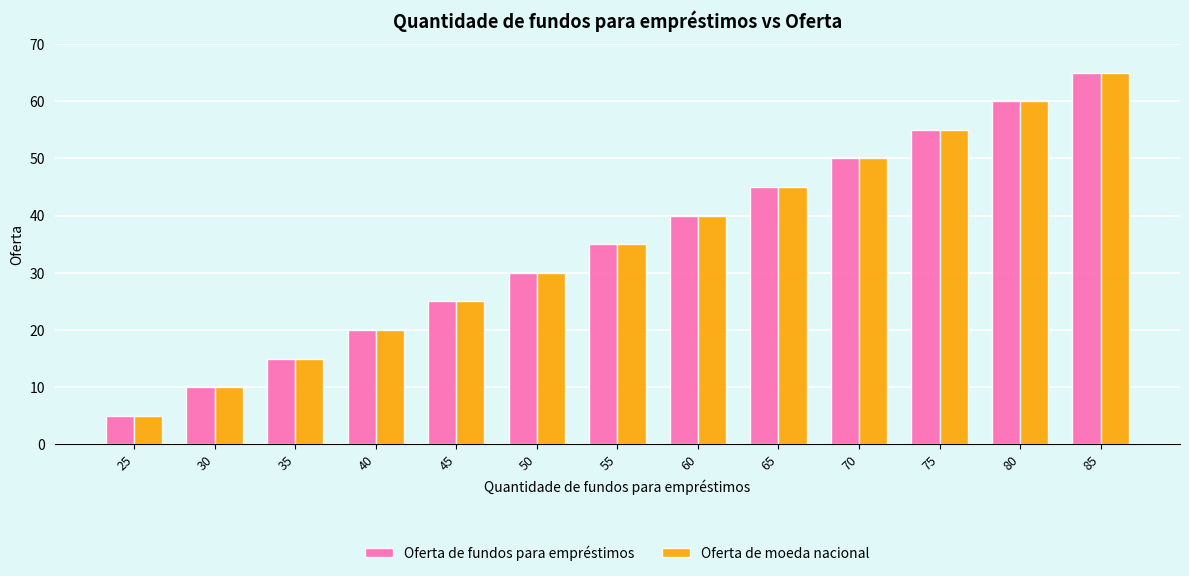

At which category is the sum across all series the highest?

85